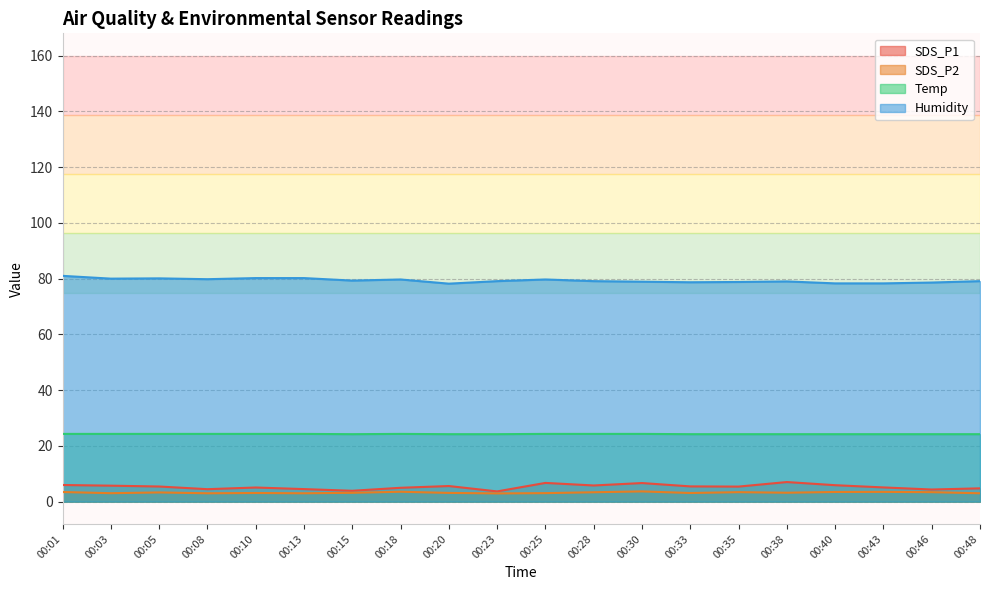

Rank the series by their maximum value, from lowest to highest.

SDS_P2, SDS_P1, Temp, Humidity